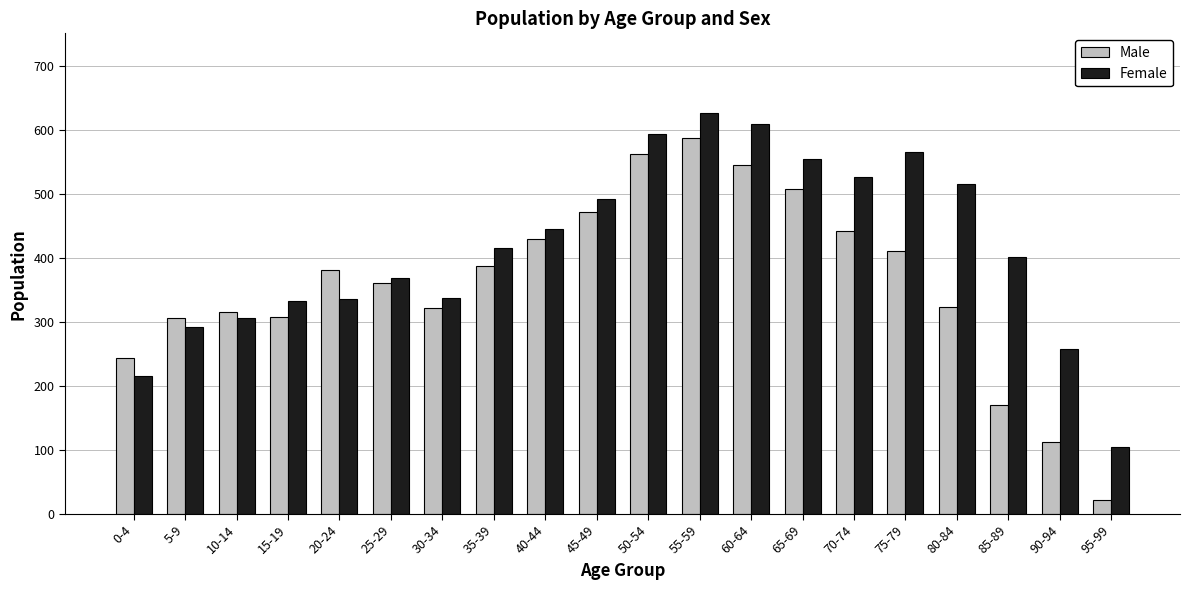

What is the sum of all Male values?

7212